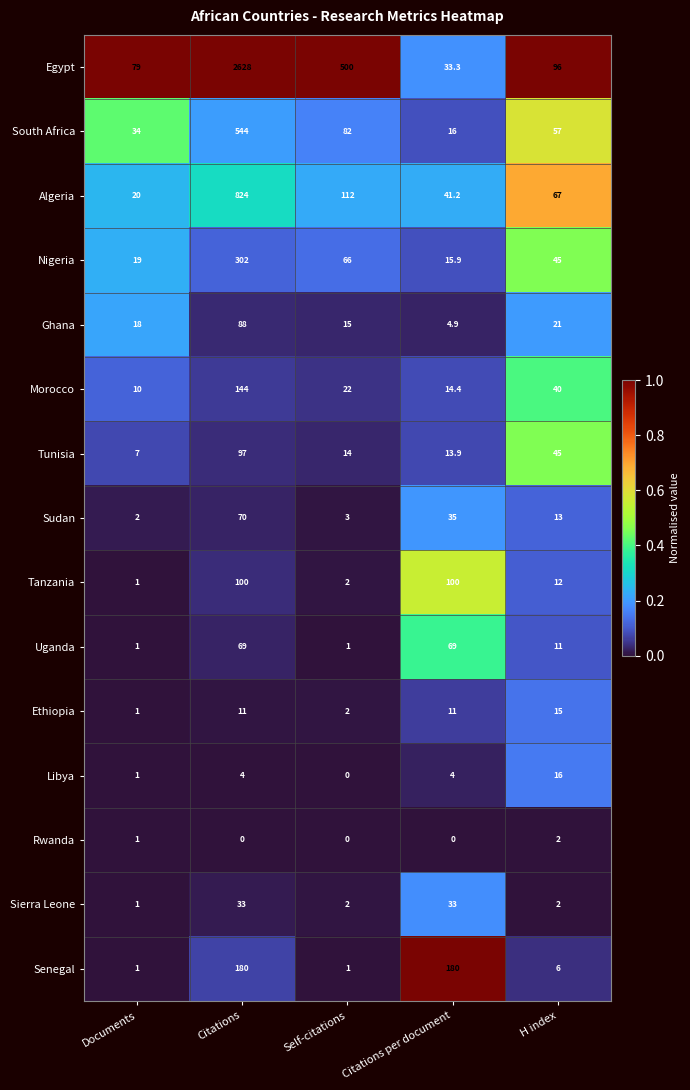

What is the difference between the highest and lowest values at Documents?

78.0